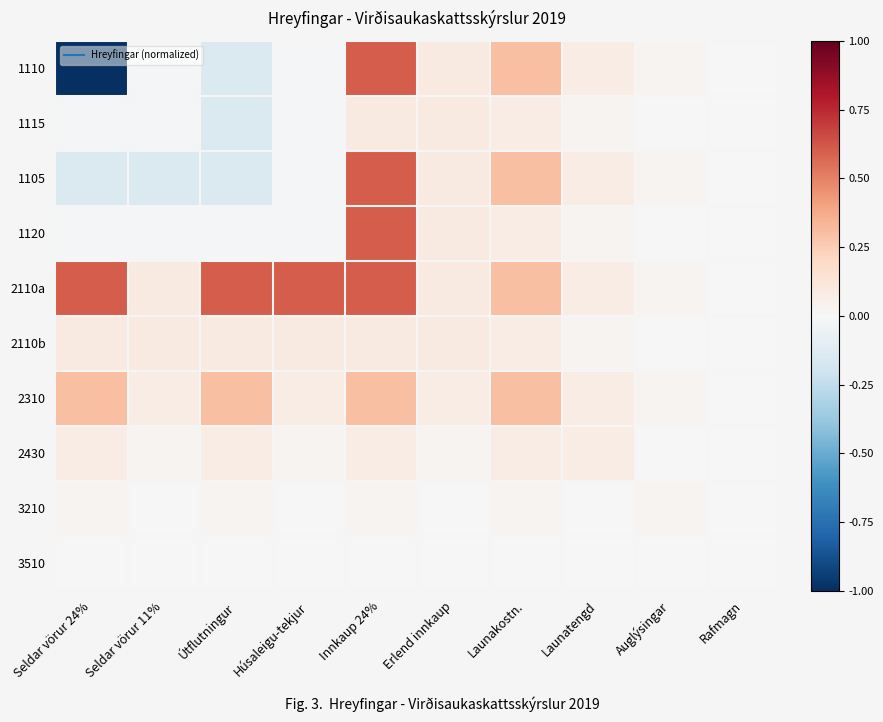

Between Seldar vörur 24% and Auglýsingar, which series saw the biggest shift?

1110